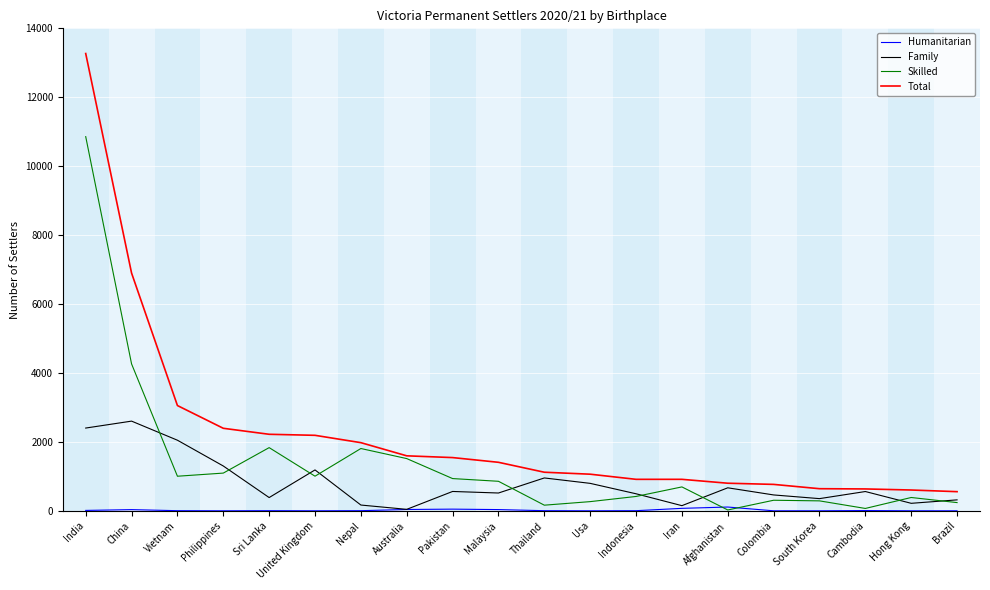

What is the maximum value shown in the chart?

13269